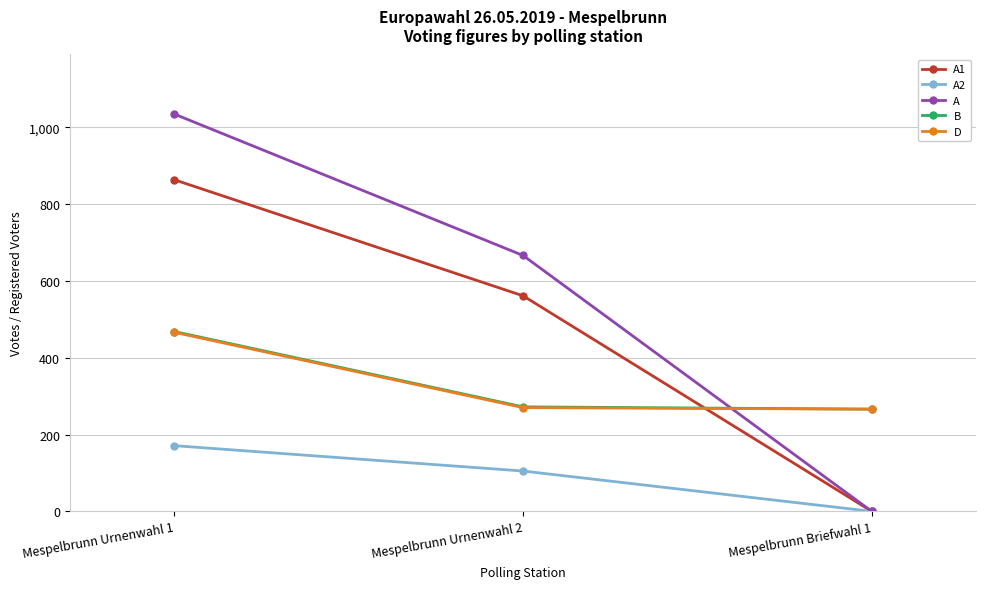

What is the total value across all series at Mespelbrunn Urnenwahl 2?

1874